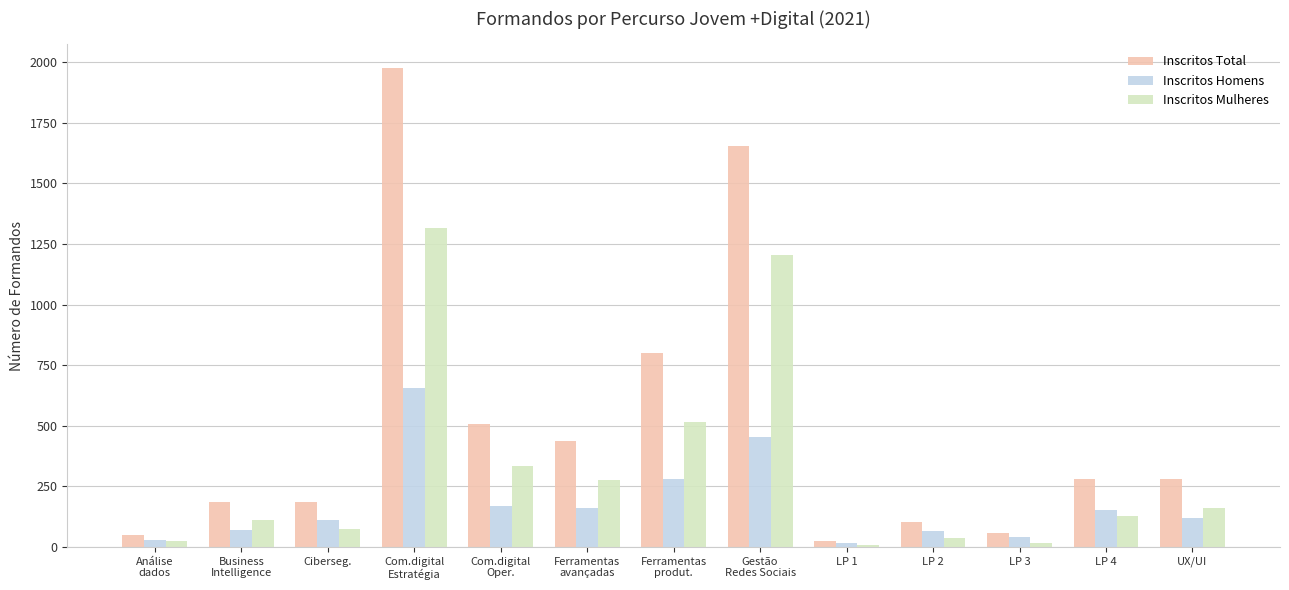

What is the label of the 11th bar from the right?

Ciberseg.